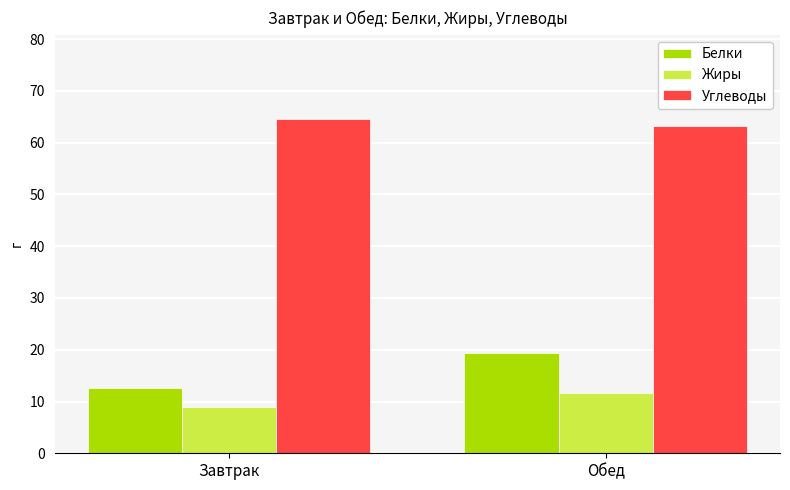

What is the difference between the maximum and minimum values in the Белки series?

6.7